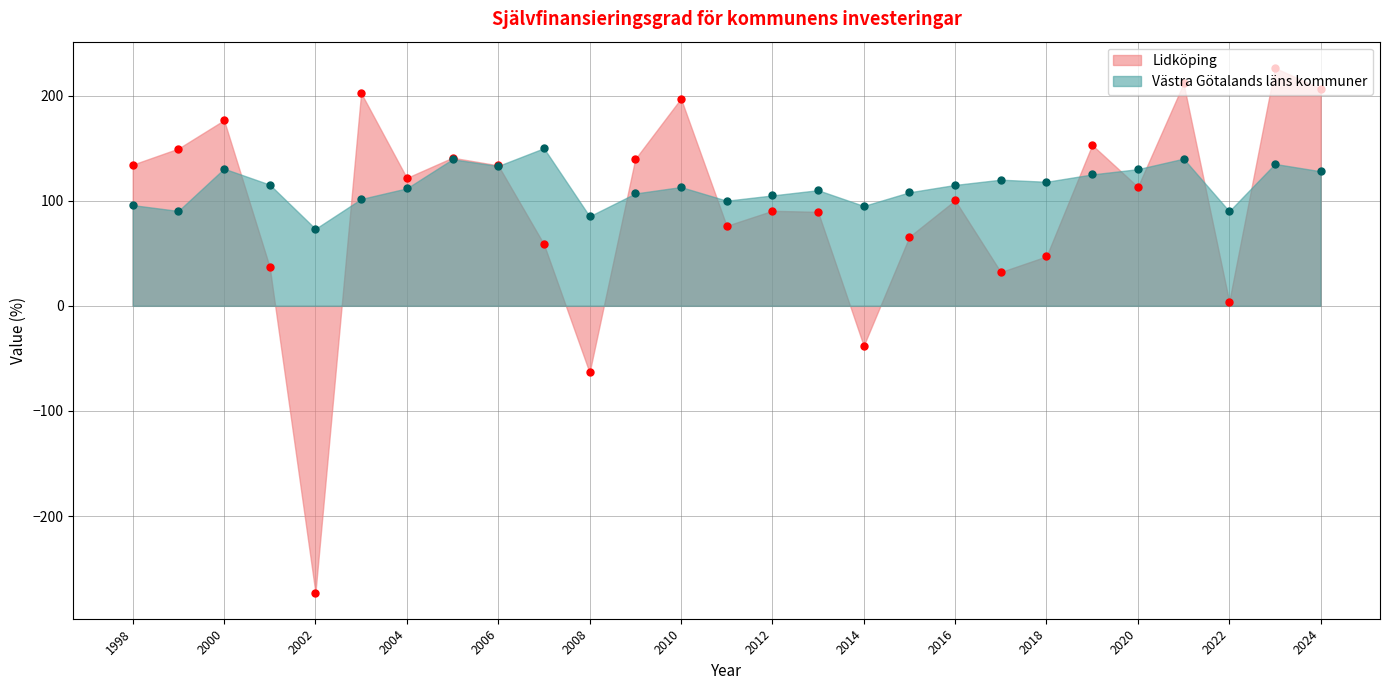

Reading left to right, what are all the values shown in this chart?

Lidköping: 1998=134.3	1999=149.6	2000=176.6	2001=36.8	2002=-272.7	2003=202.5	2004=121.7	2005=140.9	2006=133.6	2007=58.7	2008=-63.4	2009=139.7	2010=197.2	2011=76.1	2012=90.4	2013=89.4	2014=-38.0	2015=65.8	2016=100.3	2017=32.1	2018=47.1	2019=153.0	2020=113.2	2021=211.5	2022=4.0	2023=226.4	2024=206.7
Västra Götalands läns kommuner: 1998=95.8	1999=90.2	2000=130.5	2001=115.3	2002=73.2	2003=101.6	2004=111.8	2005=139.5	2006=133.0	2007=149.9	2008=85.2	2009=106.9	2010=113.0	2011=100.0	2012=105.0	2013=110.0	2014=95.0	2015=108.0	2016=115.0	2017=120.0	2018=118.0	2019=125.0	2020=130.0	2021=140.0	2022=90.0	2023=135.0	2024=128.0